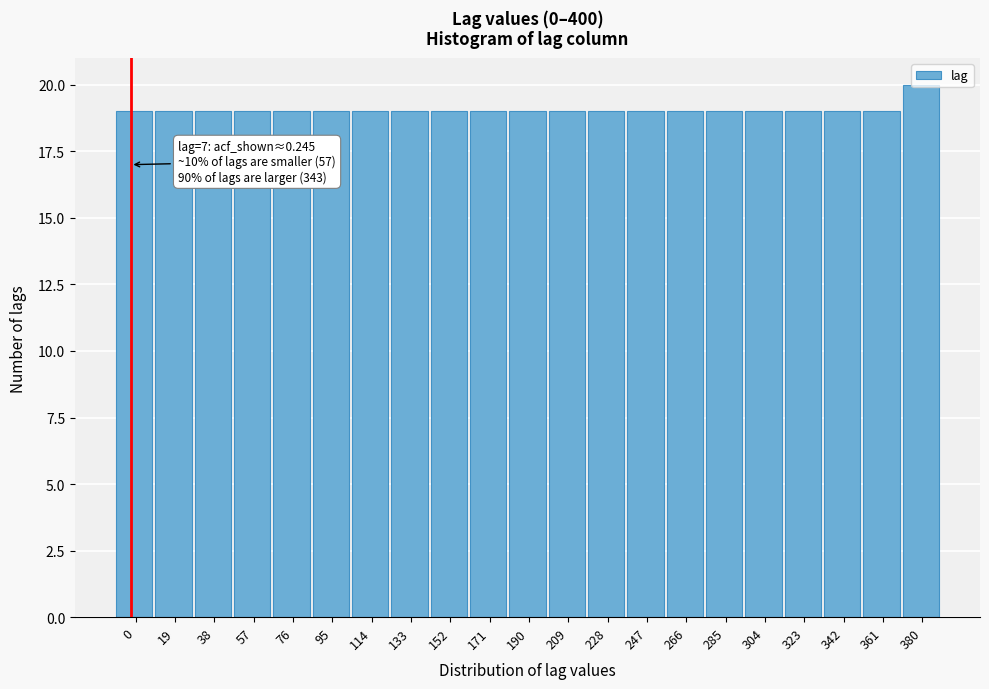

What is the average value?

19